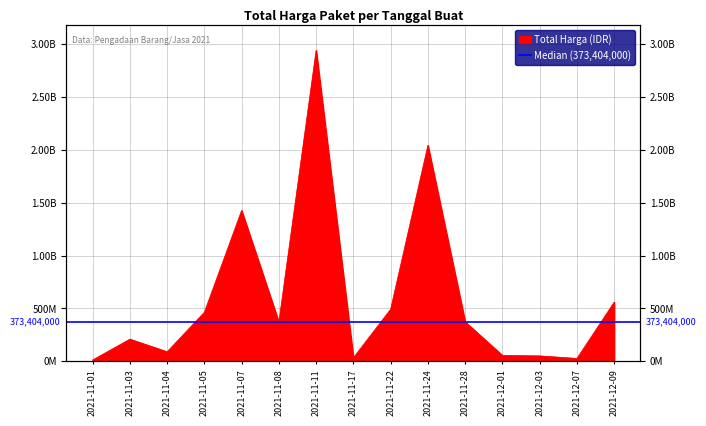

What is the difference between the second highest and second lowest values?

2013914200